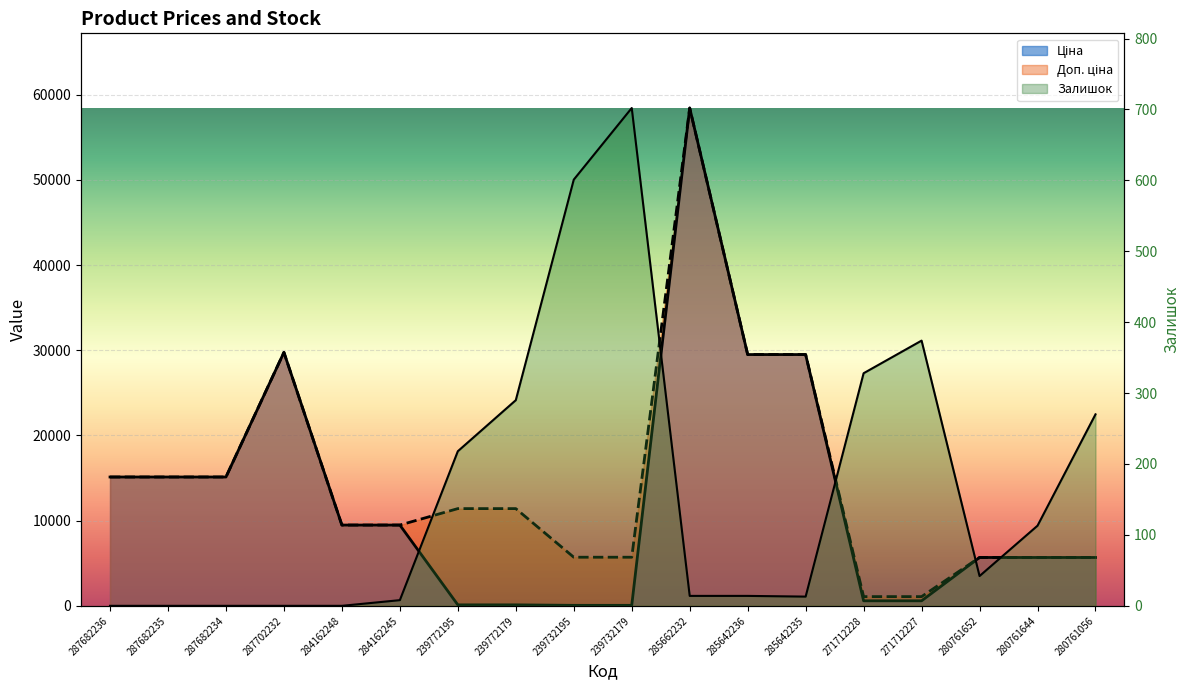

Reading left to right, what are all the values shown in this chart?

Ціна: 287682236=15120.0	287682235=15120.0	287682234=15120.0	287702232=29747.2	284162248=9480.1	284162245=9480.1	239772195=114.1	239772179=114.1	239732195=57.0	239732179=57.0	285662232=58426.5	285642236=29491.5	285642235=29491.5	271712228=589.9	271712227=589.9	280761652=5673.8	280761644=5673.8	280761056=5673.8
Доп. ціна: 287682236=15120.0	287682235=15120.0	287682234=15120.0	287702232=29747.2	284162248=9480.1	284162245=9480.1	239772195=11410.0	239772179=11410.0	239732195=5705.0	239732179=5705.0	285662232=58426.5	285642236=29491.5	285642235=29491.5	271712228=1081.7	271712227=1081.7	280761652=5673.8	280761644=5673.8	280761056=5673.8
Залишок: 287682236=0.0	287682235=0.0	287682234=0.0	287702232=0.0	284162248=0.0	284162245=8.0	239772195=218.0	239772179=290.0	239732195=601.0	239732179=702.0	285662232=14.0	285642236=14.0	285642235=13.0	271712228=328.0	271712227=374.0	280761652=42.0	280761644=113.0	280761056=270.0